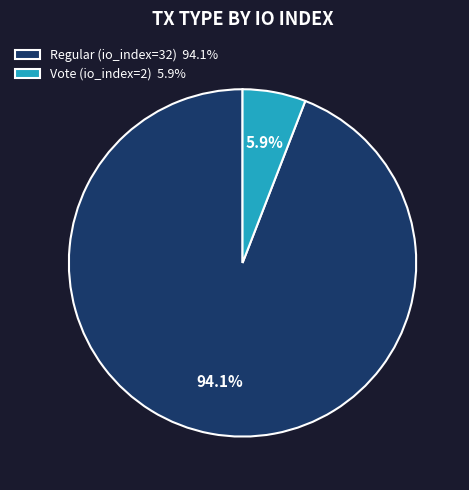

What percentage is the Vote (io_index=2) slice, to the nearest percent?

6%